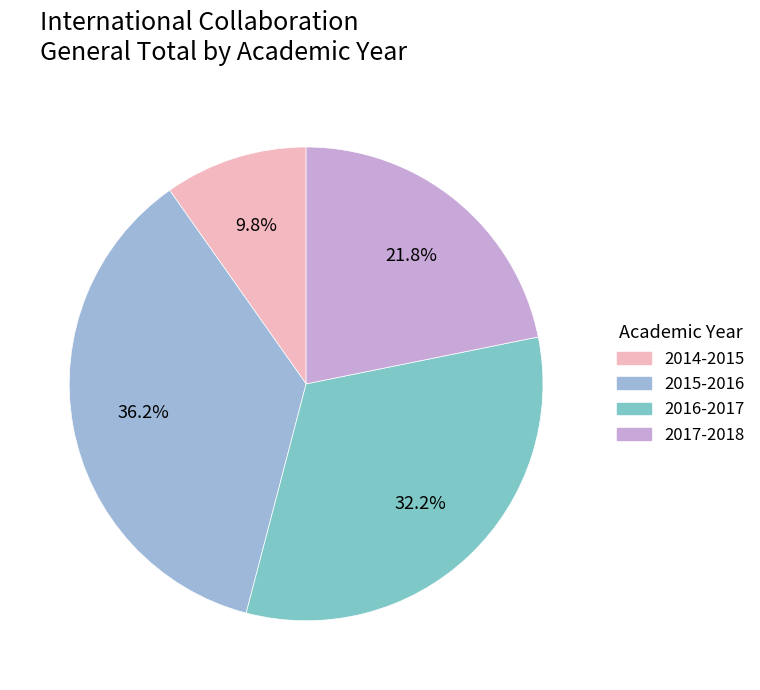

Combined, do 2014-2015 and 2017-2018 account for over 50%?

No